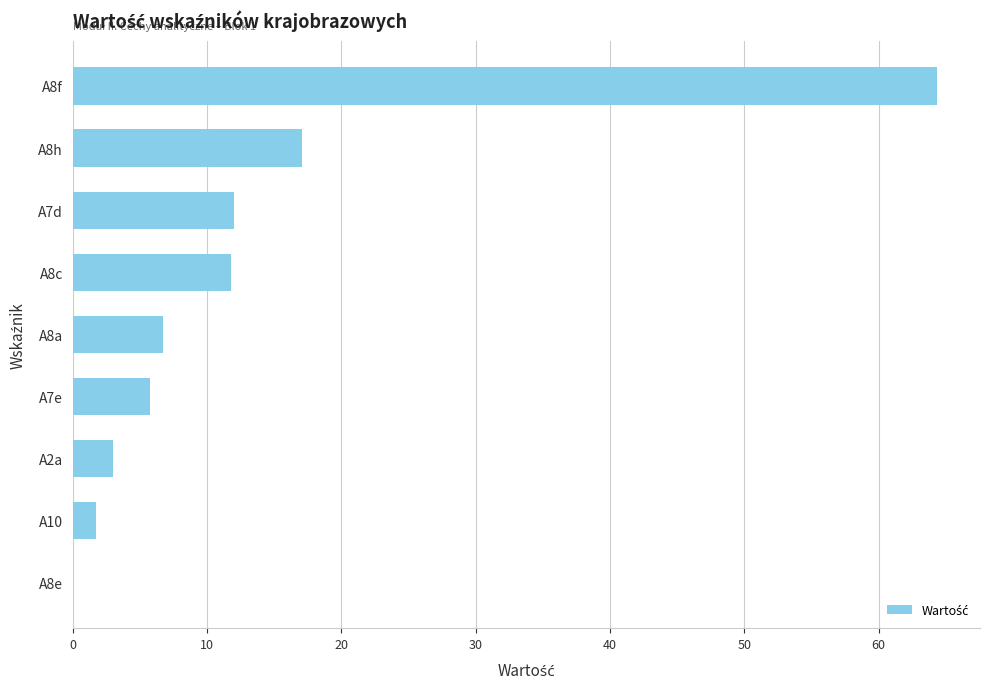

What is the change in value from A8f to A8h?

-47.3